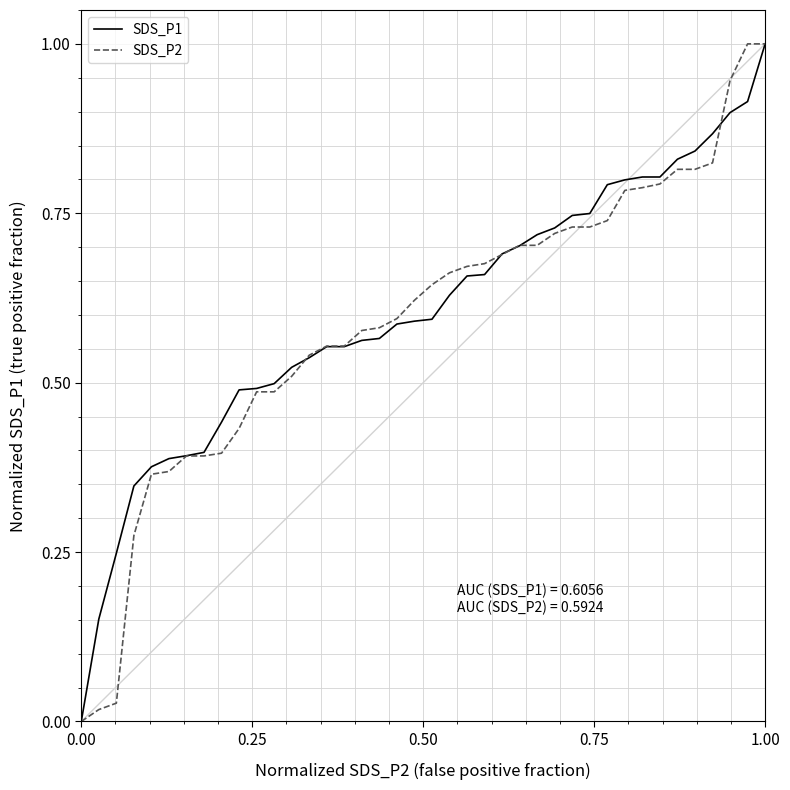

What are all the series names shown in the legend?

SDS_P1, SDS_P2